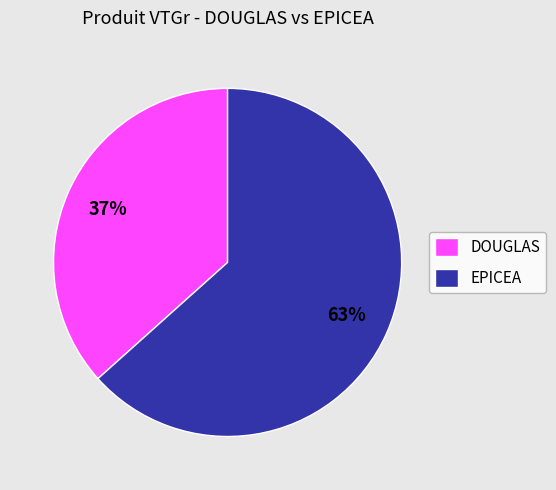

To the nearest percent, what is the average slice percentage?

50%